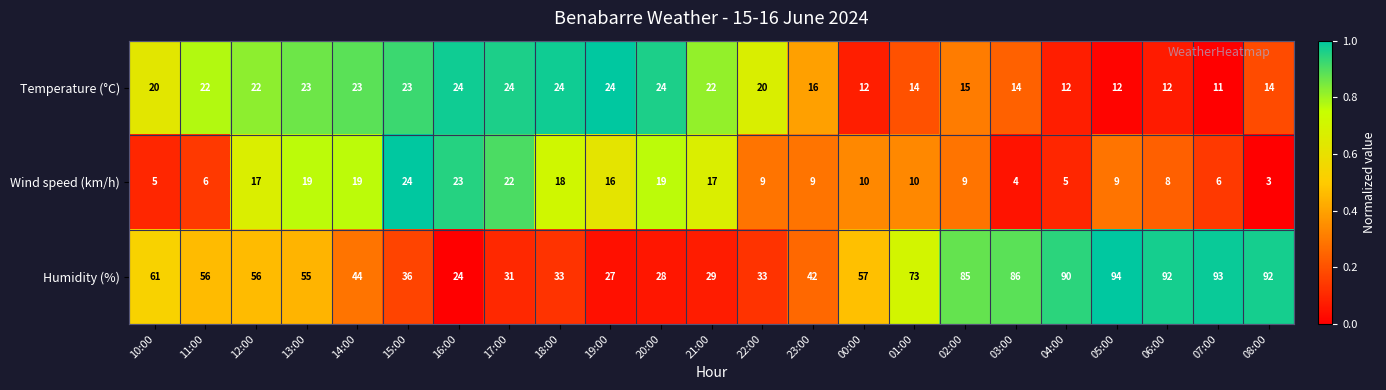

What is the total value across all series at 10:00?

86